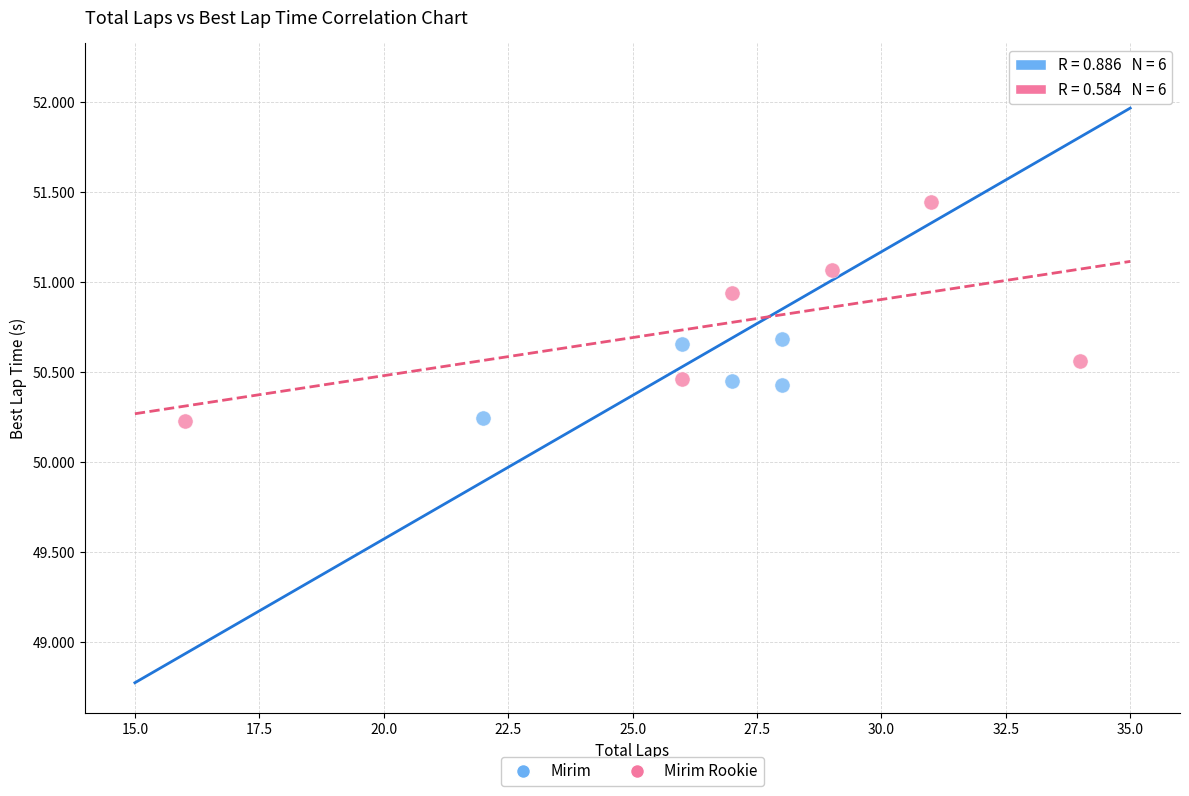

Which series has the largest Y range (max minus min)?

Mirim